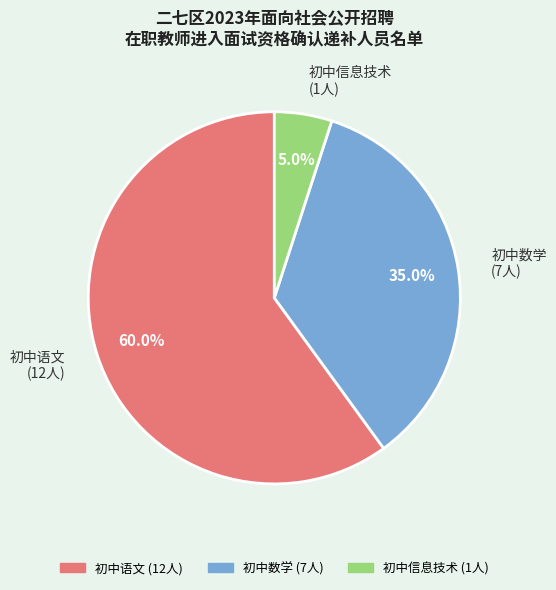

To the nearest percent, what portion does 初中信息技术 represent?

5%